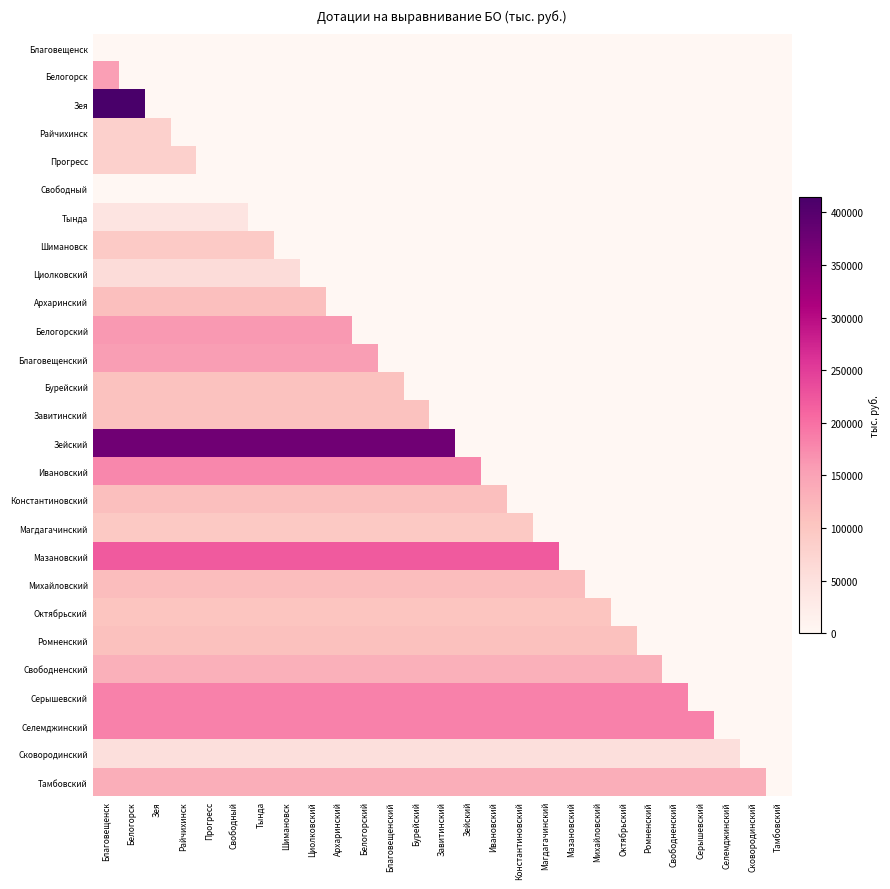

Count the number of data series in this chart.

27